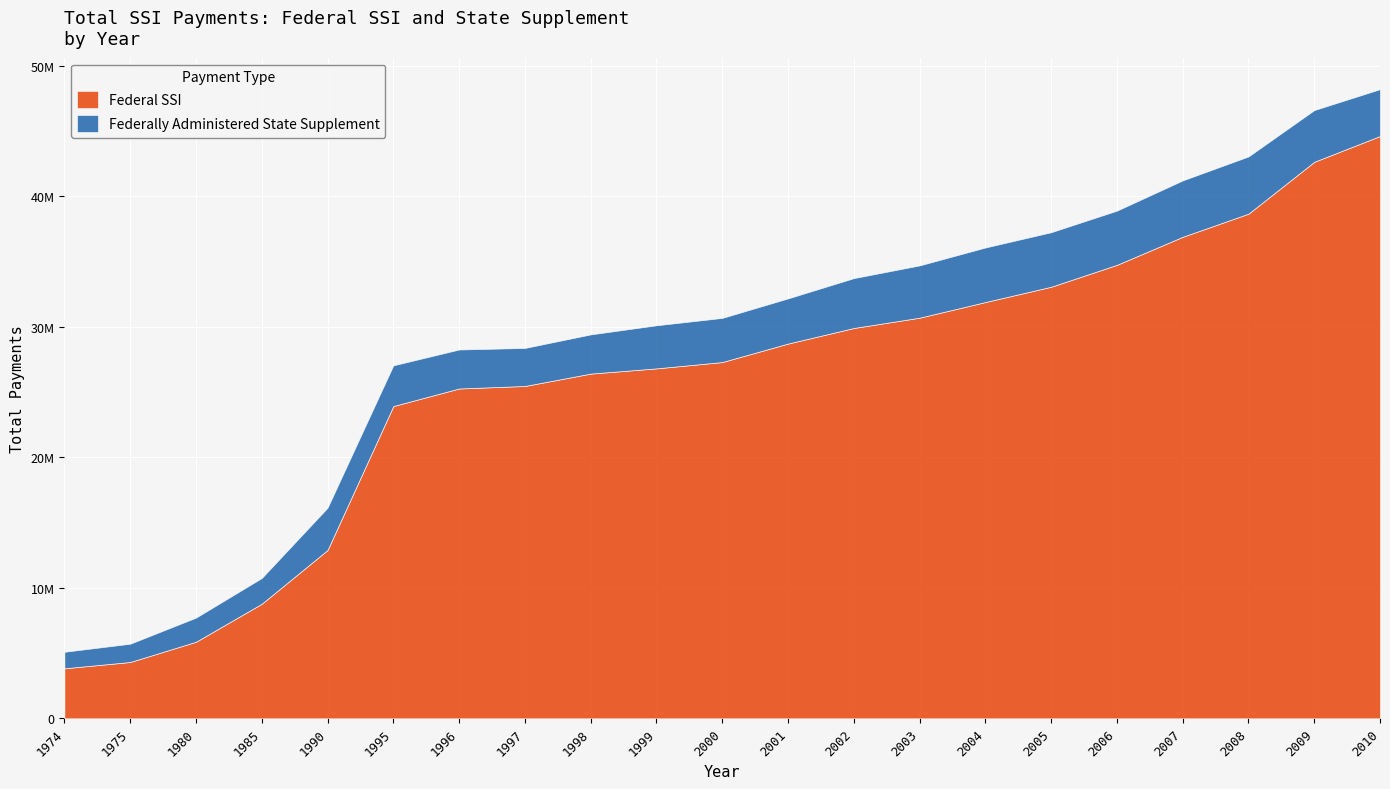

What is the difference between the Federally Administered State Supplement values at 2004 and 2005?

1062